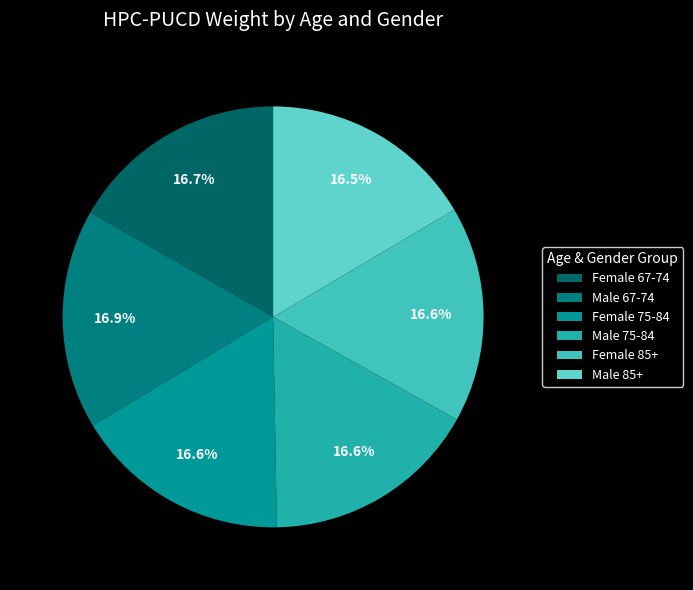

How many slices are in this pie chart?

6